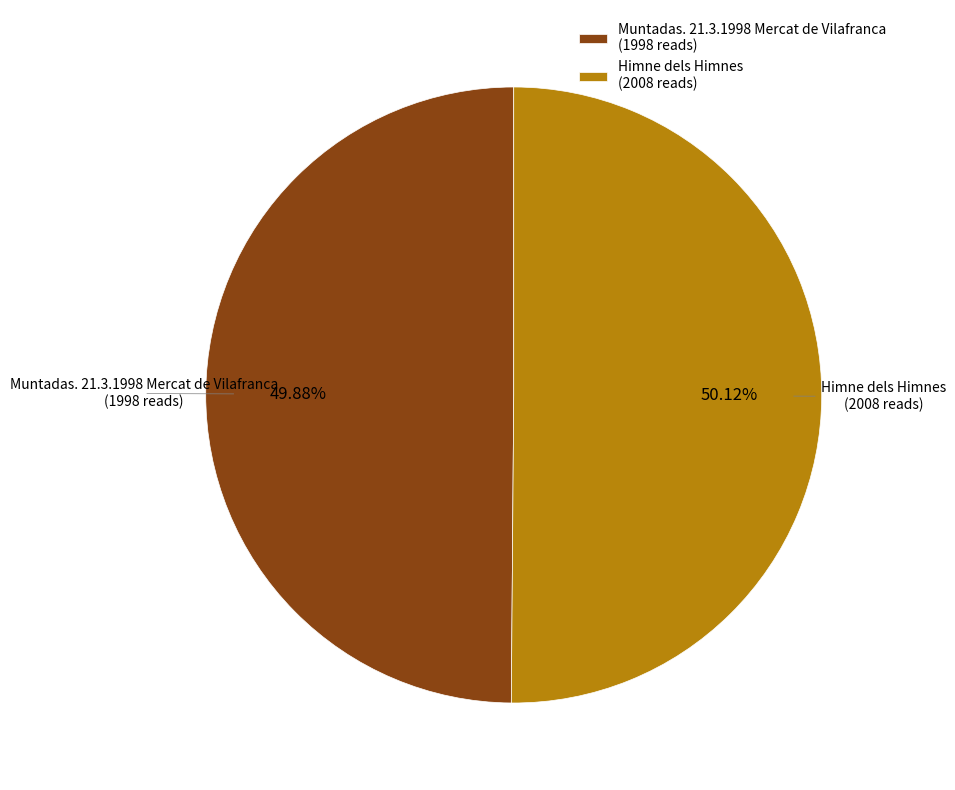

How many slices are in this pie chart?

2